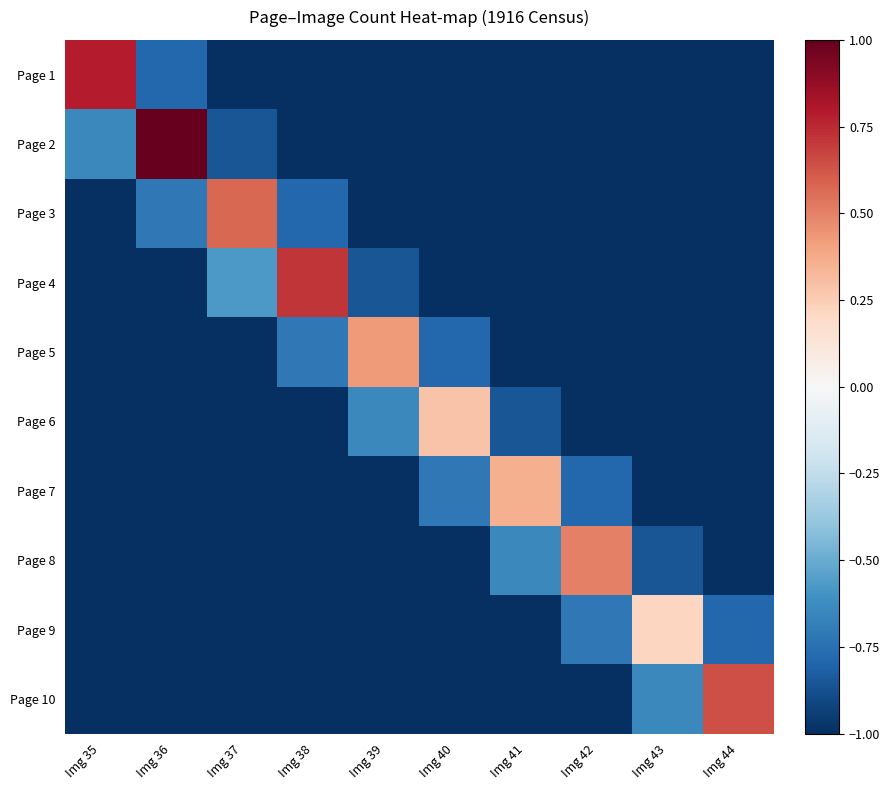

Which category has the lowest value across all series?

Img 37